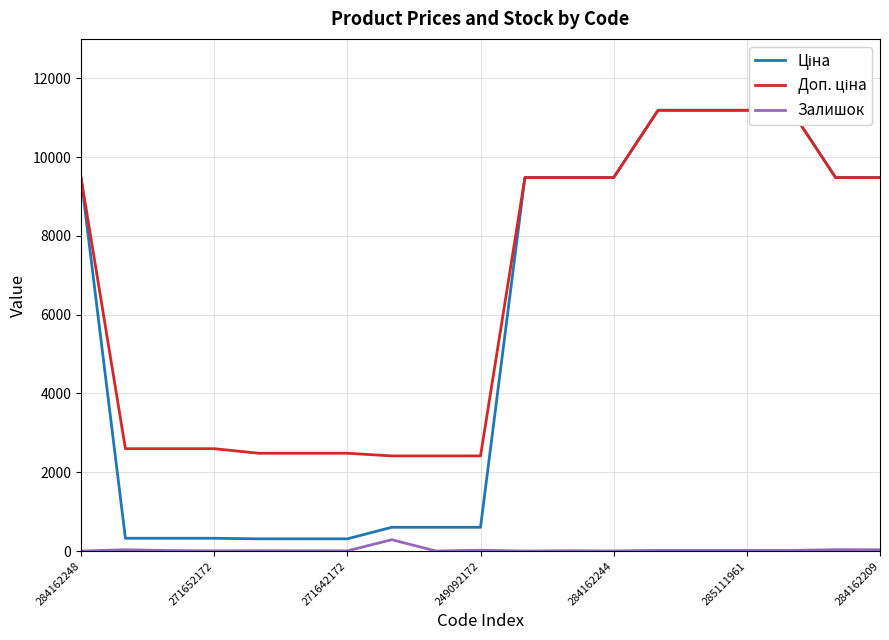

Does the chart have visible grid lines?

Yes